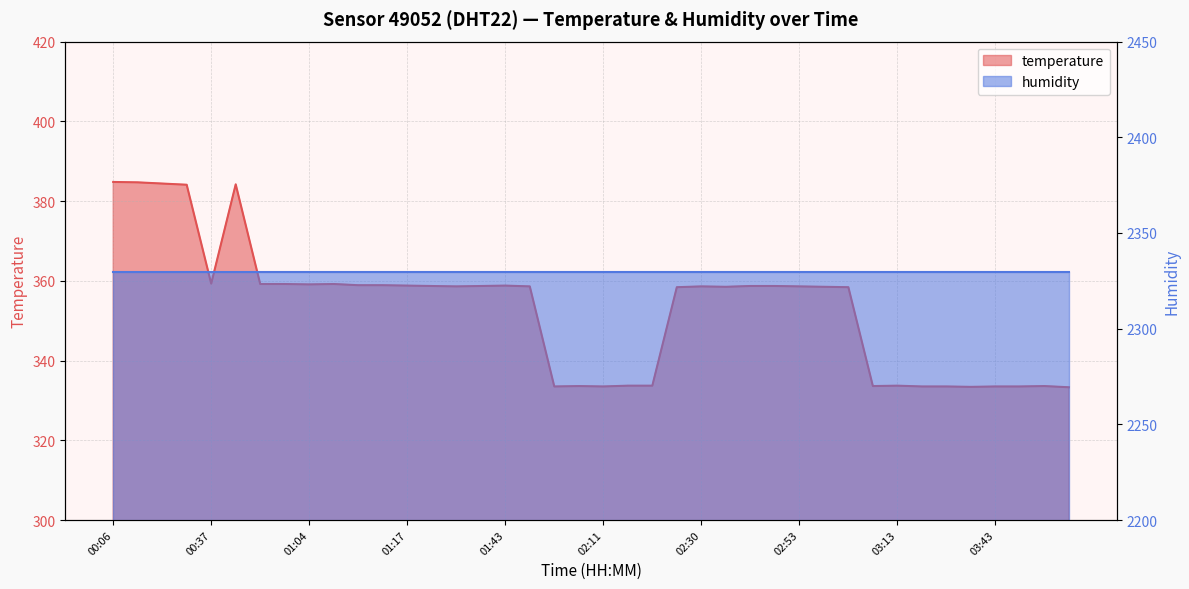

The value at 03:19 is 537.0. True or false?

False